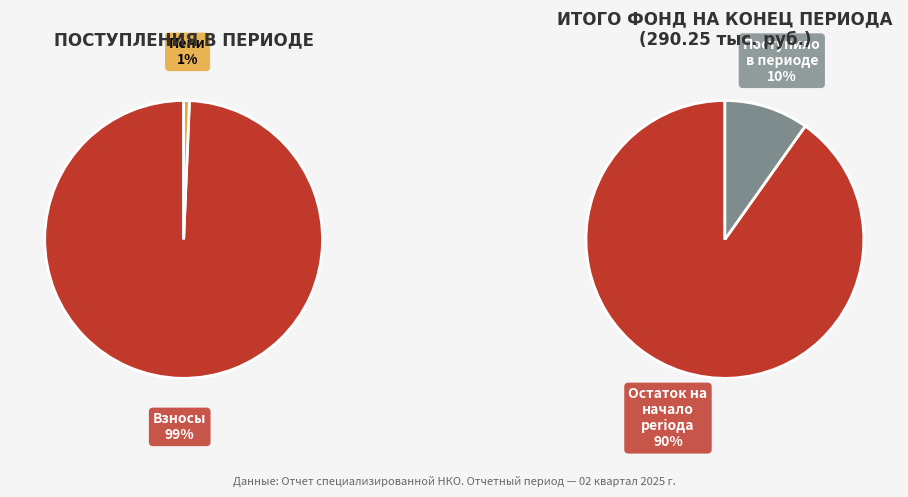

Is there a majority slice in this chart?

Yes